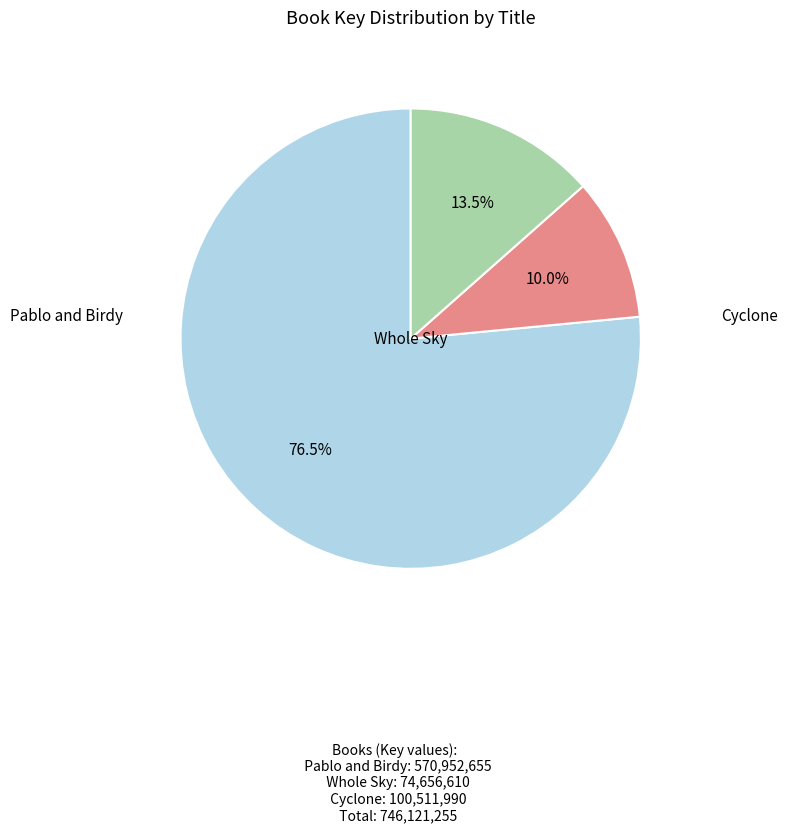

Does any single category account for the majority?

Yes